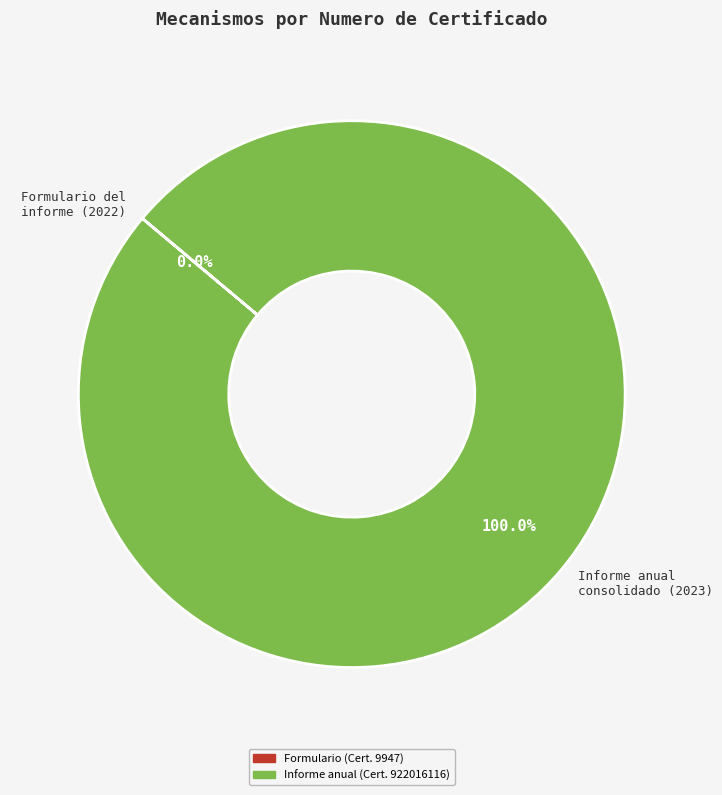

Which category has the biggest portion of the pie?

Informe anual consolidado (2023)